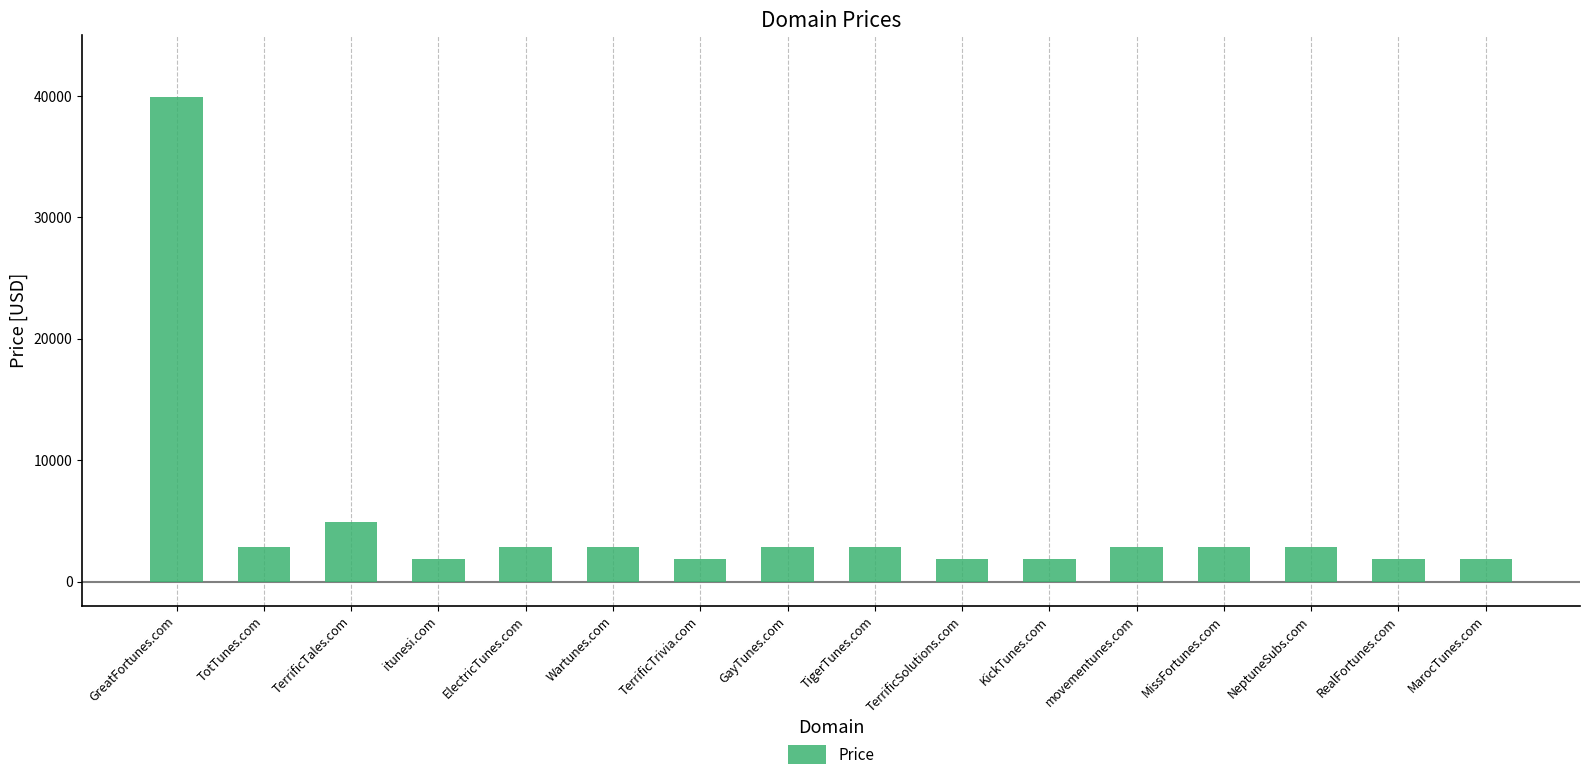

Count the number of data series in this chart.

1